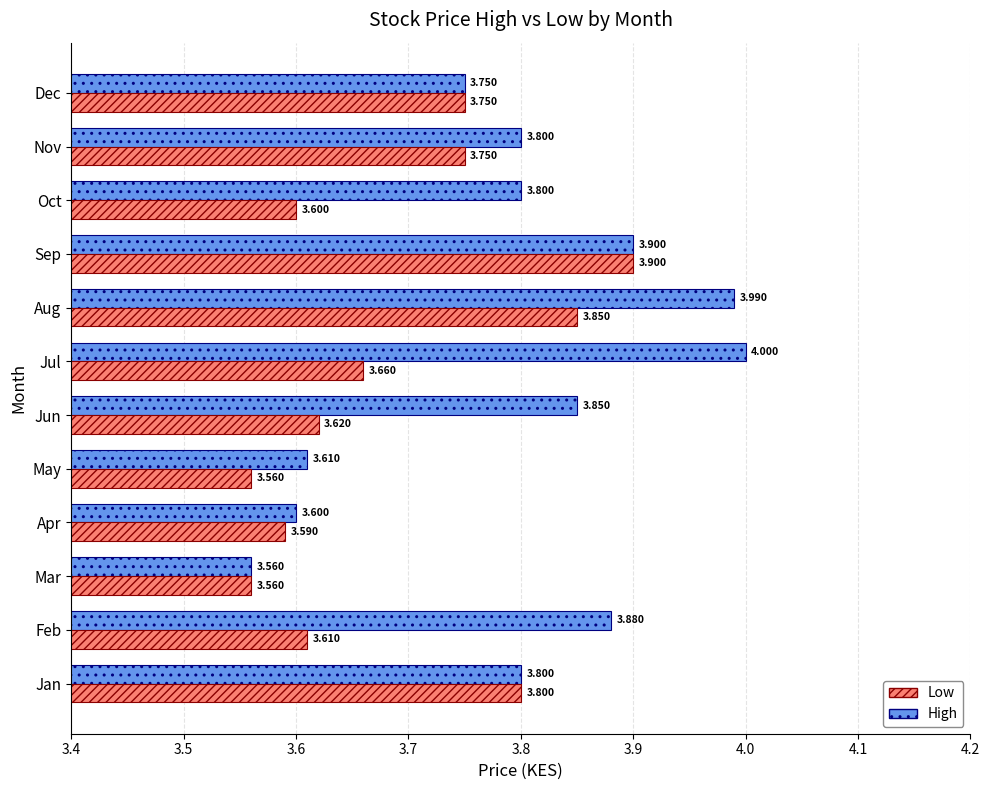

List the series in order of their peak value, highest first.

High, Low